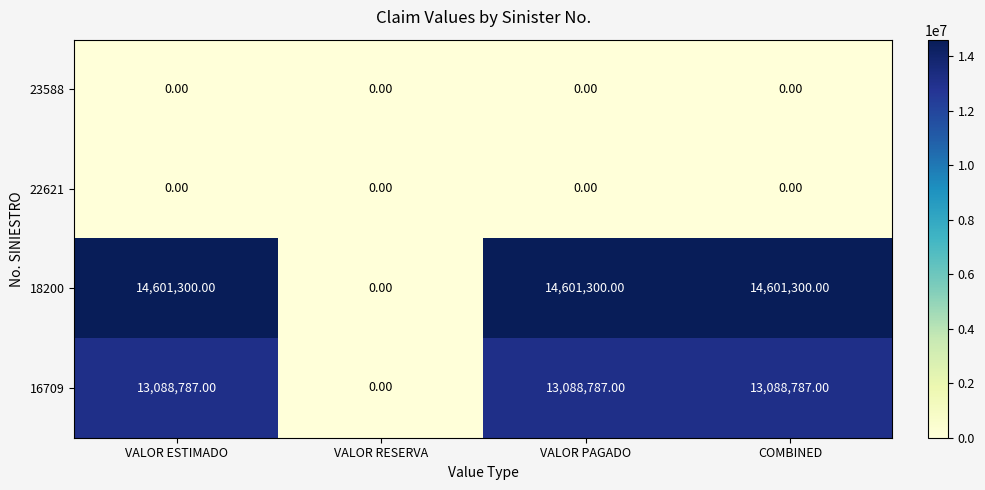

At how many categories does at least one series exceed 6650738?

3